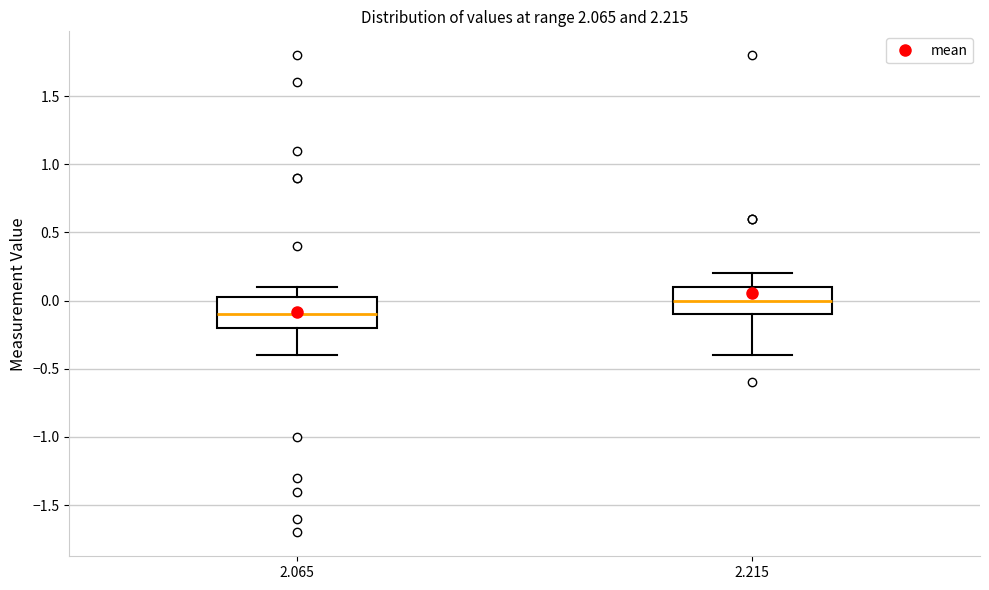

Reading left to right, transcribe this box plot: for each box, give where its median line is, the range the box spans, and where its two whiskers end, as read against the y-axis. The values are not printed on the chart, so give them approximately, as read against the axis.

2.065: median -0.10, box -0.20 to 0.05, whiskers -0.40 to 0.10
2.215: median 0.00, box -0.10 to 0.10, whiskers -0.40 to 0.20